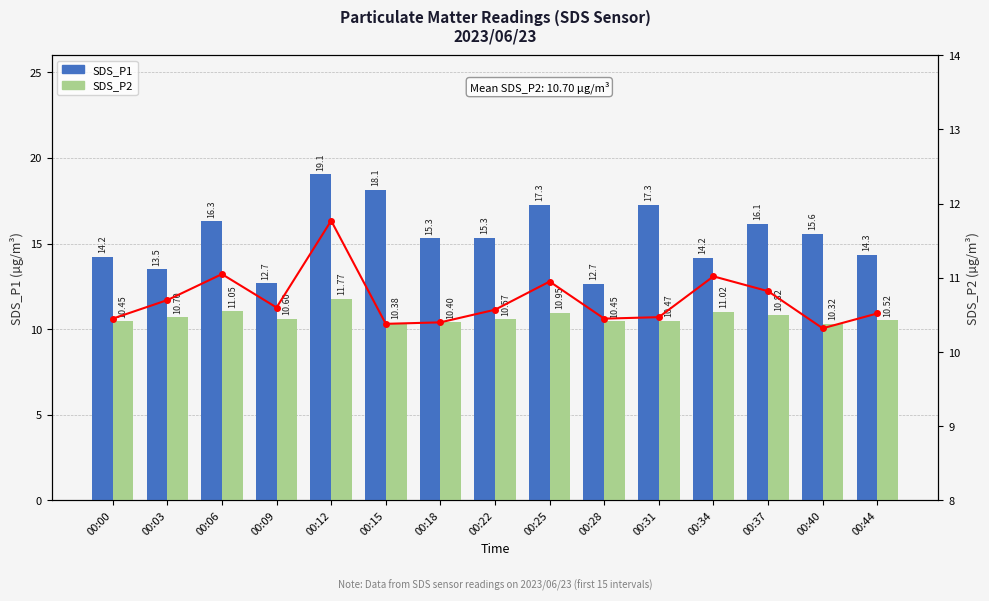

Rank the series at 00:15 from highest to lowest value.

SDS_P1, SDS_P2, SDS_P2 trend